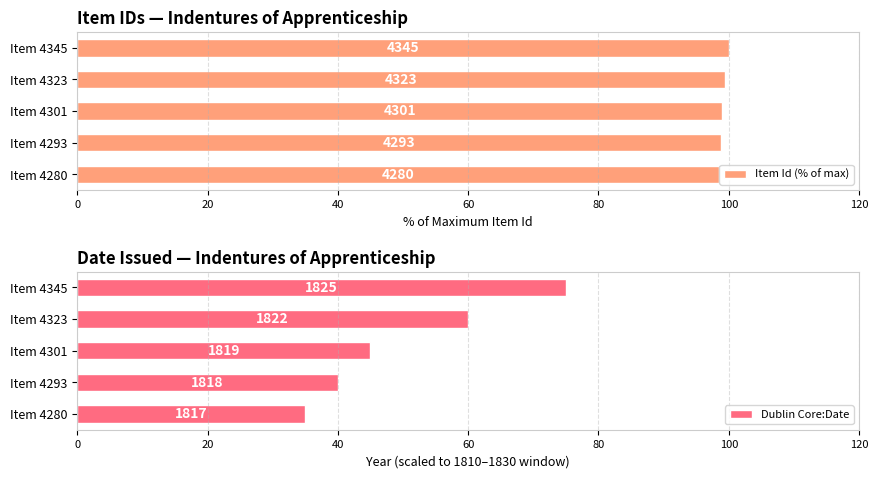

Are the bars horizontal?

Yes